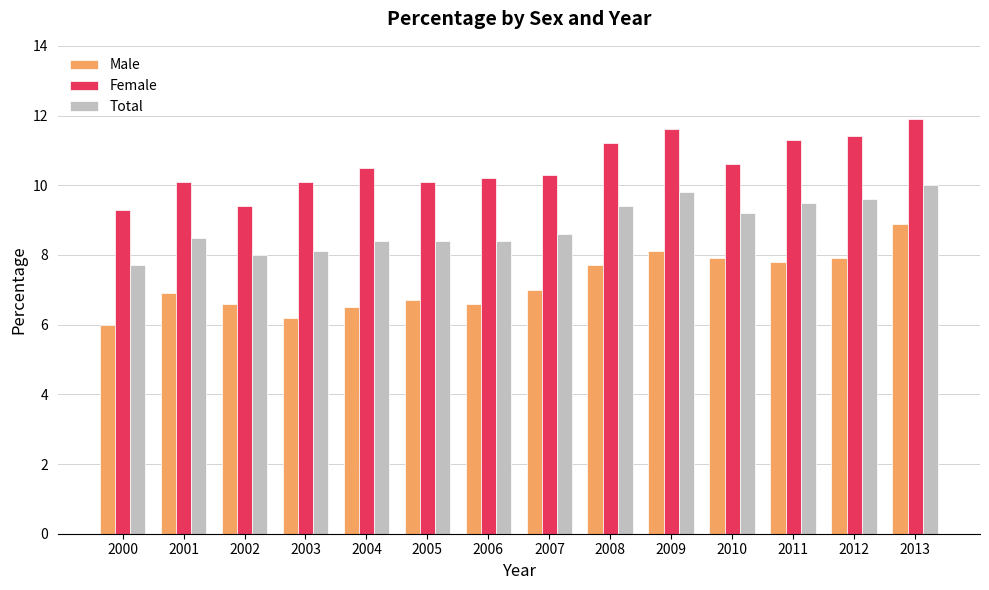

How many categories are shown in the chart?

14